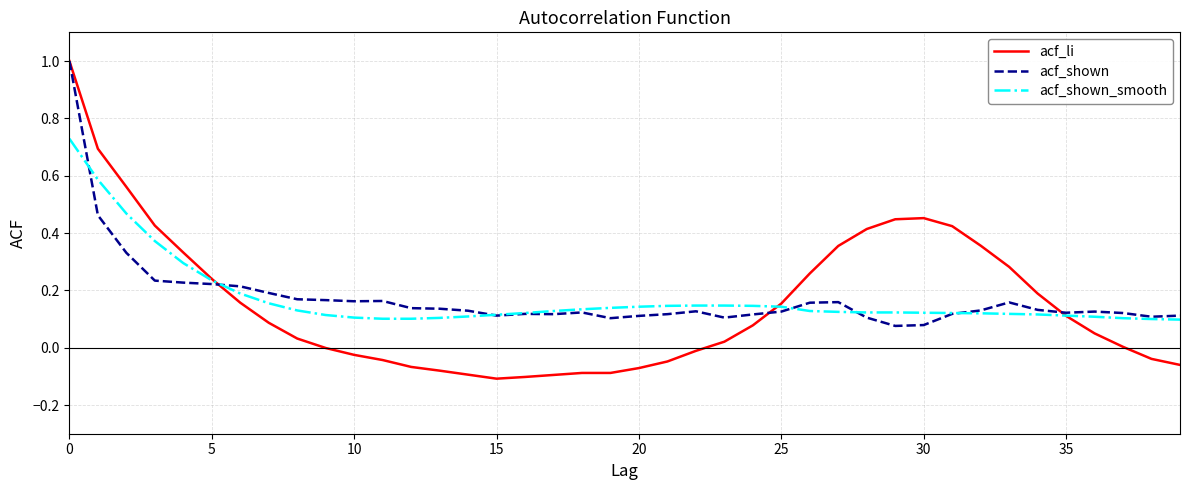

What is the sum of all acf_shown values?

6.9